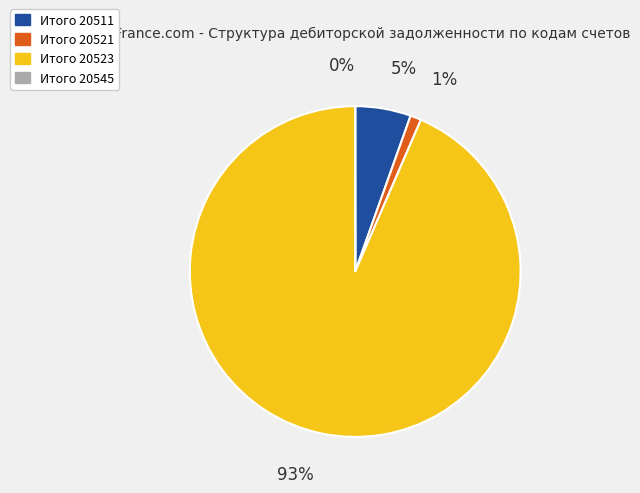

What percentage is the Итого 20511 slice, to the nearest percent?

5%